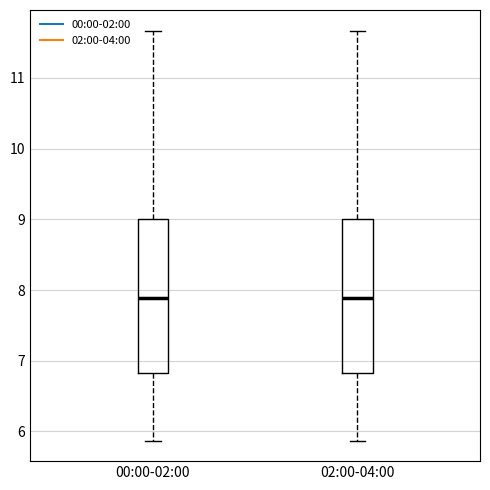

Reading left to right, read every box against the y-axis: the position of its median line, the range the box covers, and the ends of its whiskers. The values are not printed on the chart, so give them approximately, as read against the axis.

00:00-02:00: median 7.9, box 6.8 to 9.0, whiskers 5.9 to 11.7
02:00-04:00: median 7.9, box 6.8 to 9.0, whiskers 5.9 to 11.7